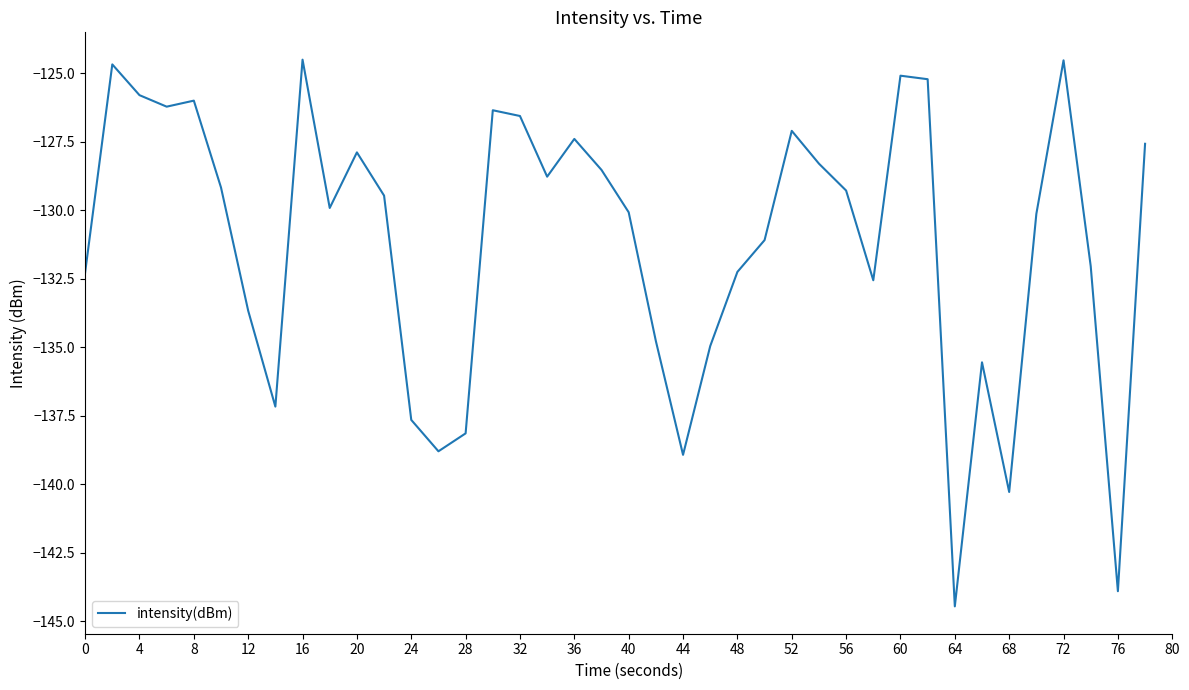

What is the greatest value displayed?

-124.5